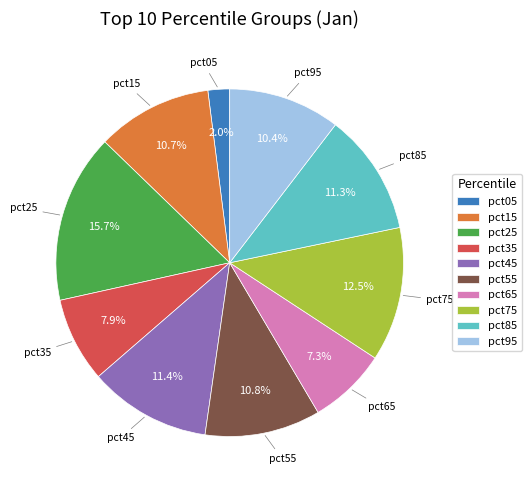

Count the number of slices in the pie.

10